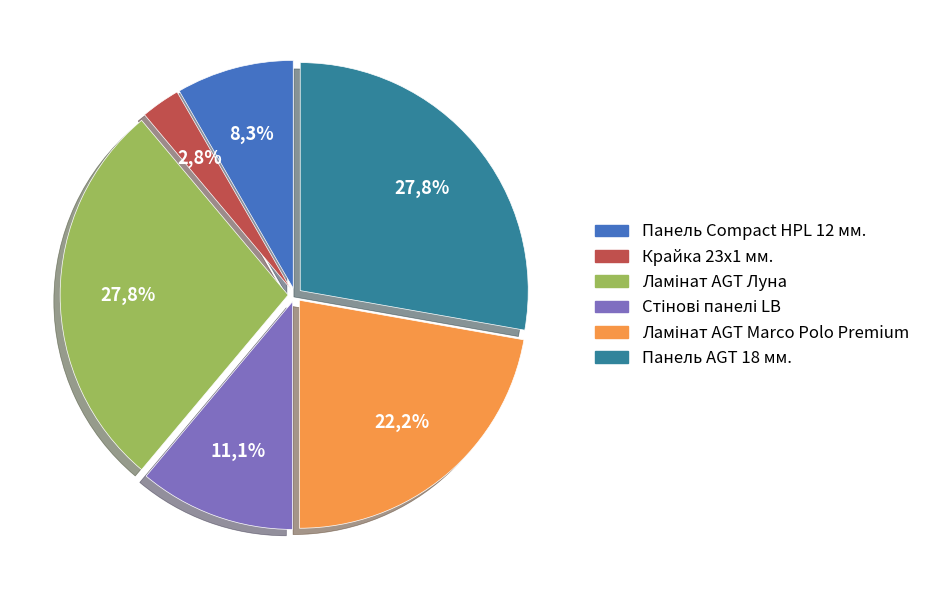

Which has a higher value, Панель AGT 18 мм. or Стінові панелі LB?

Панель AGT 18 мм.